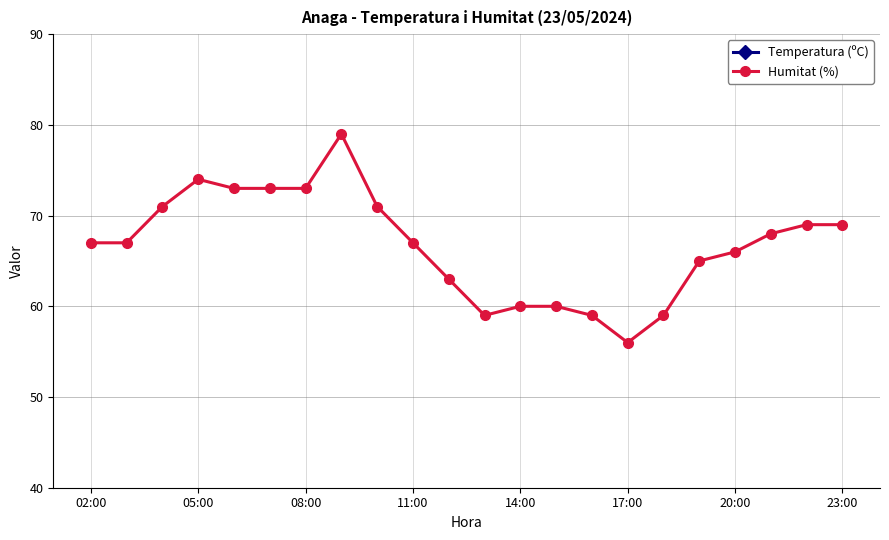

The Temperatura (ºC) series shows 20.0 at 02:00. True or false?

True